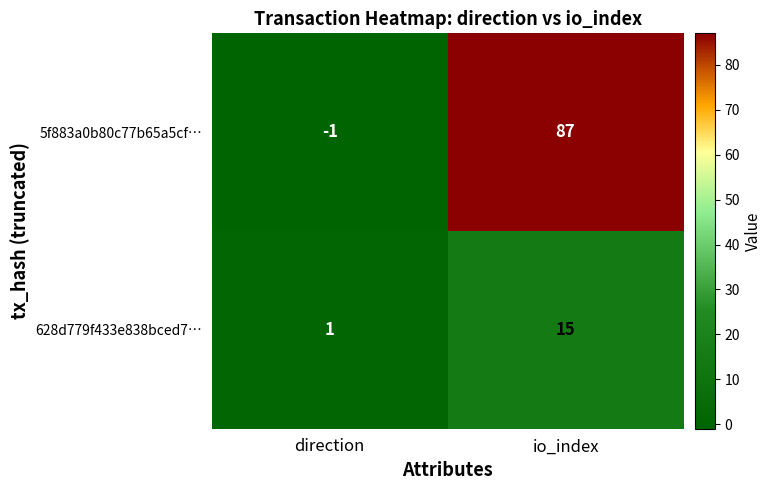

Count the number of categories in the chart.

2